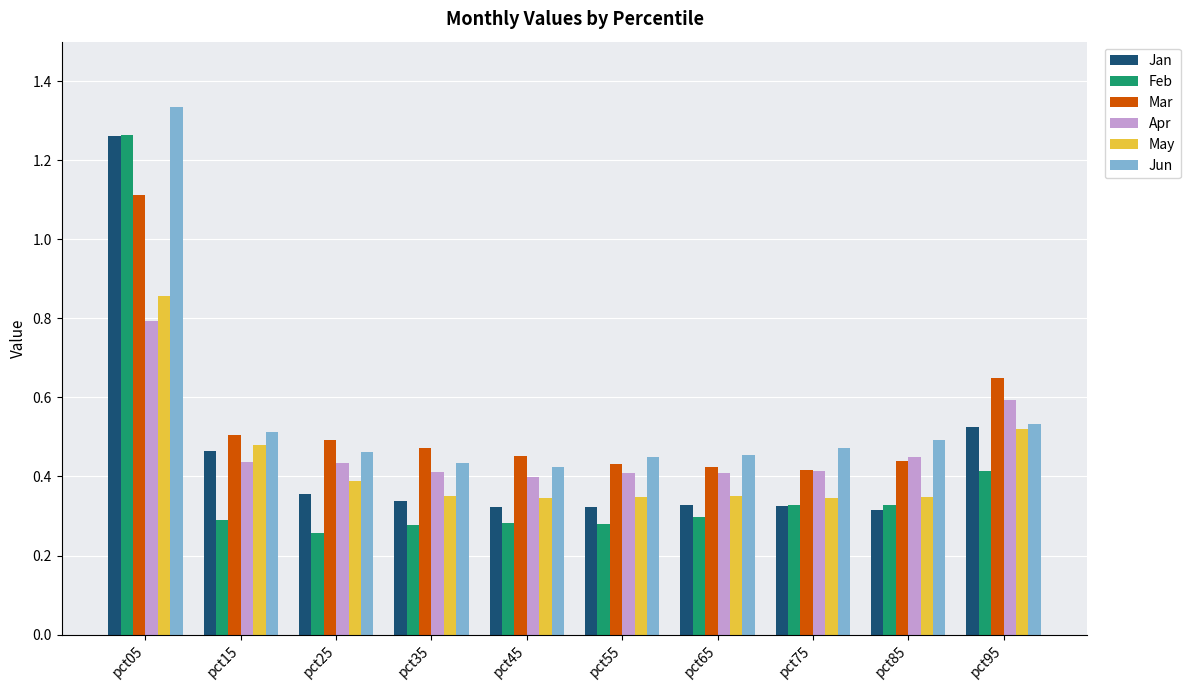

Count the Jan values in the range 0 to 1.

9